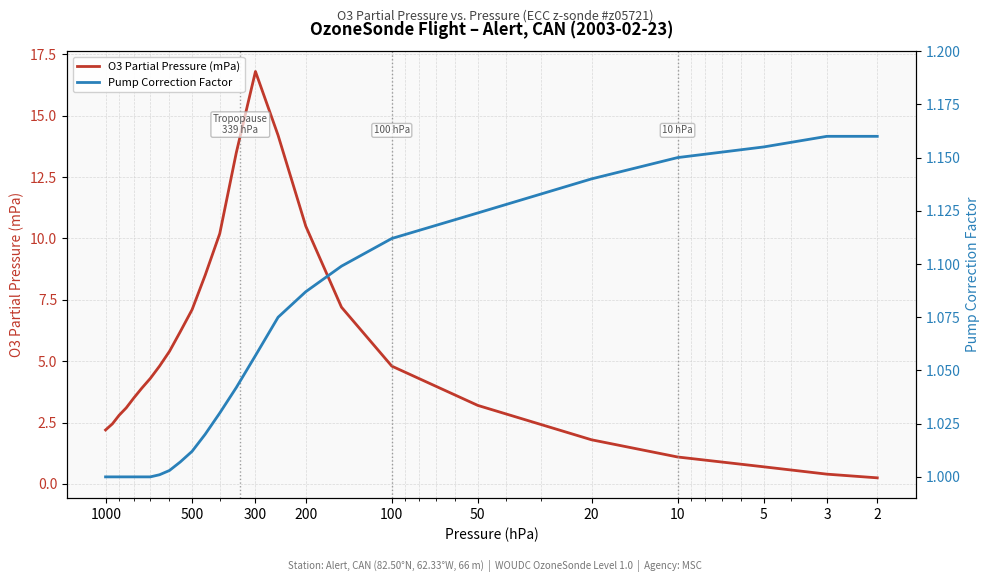

Between 1000 and 3, which series saw the biggest shift?

O3 Partial Pressure (mPa)